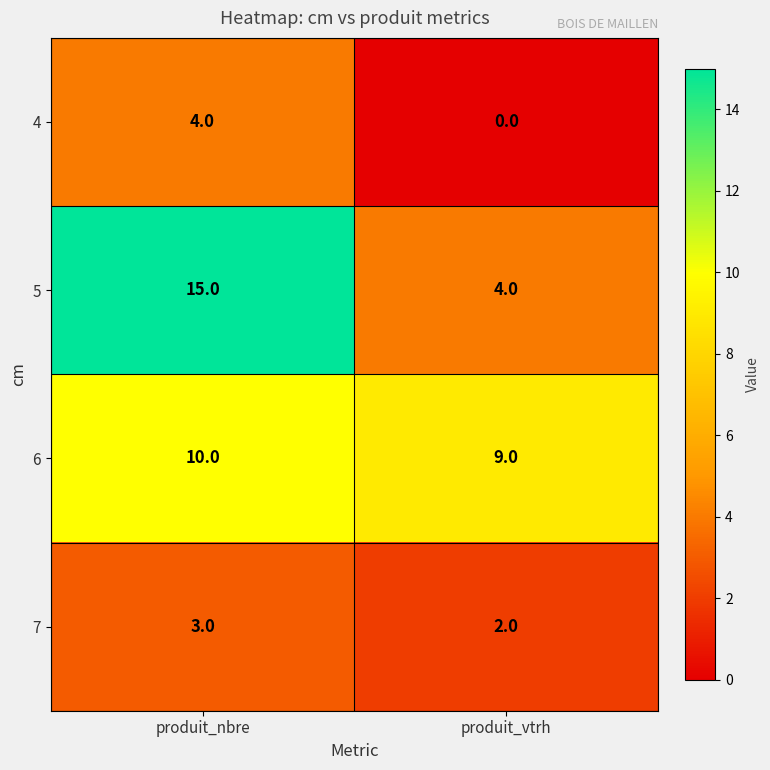

At which category is the sum across all series the highest?

produit_nbre